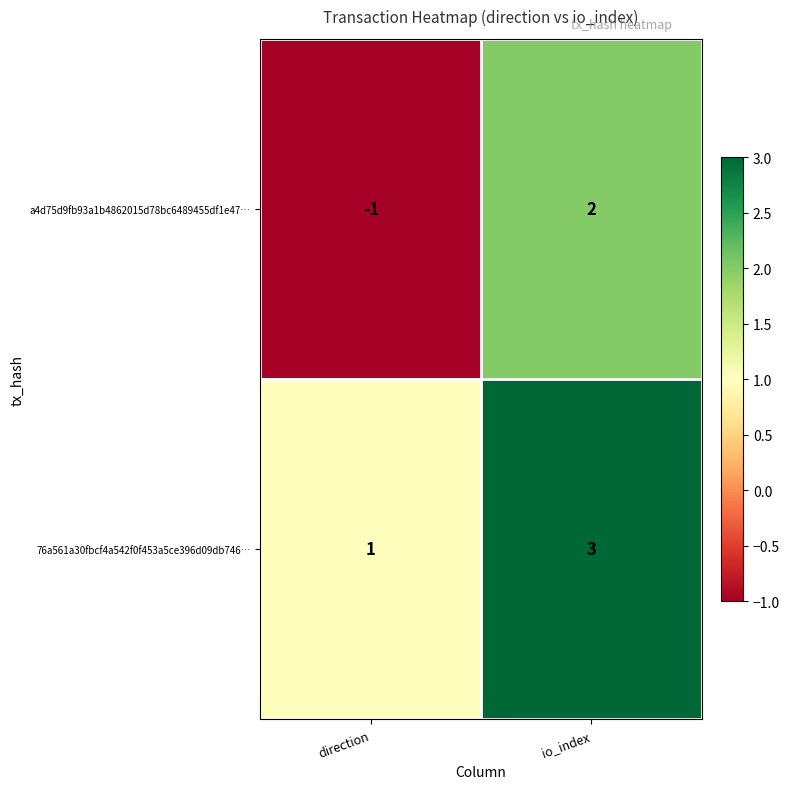

Count the number of categories in the chart.

2